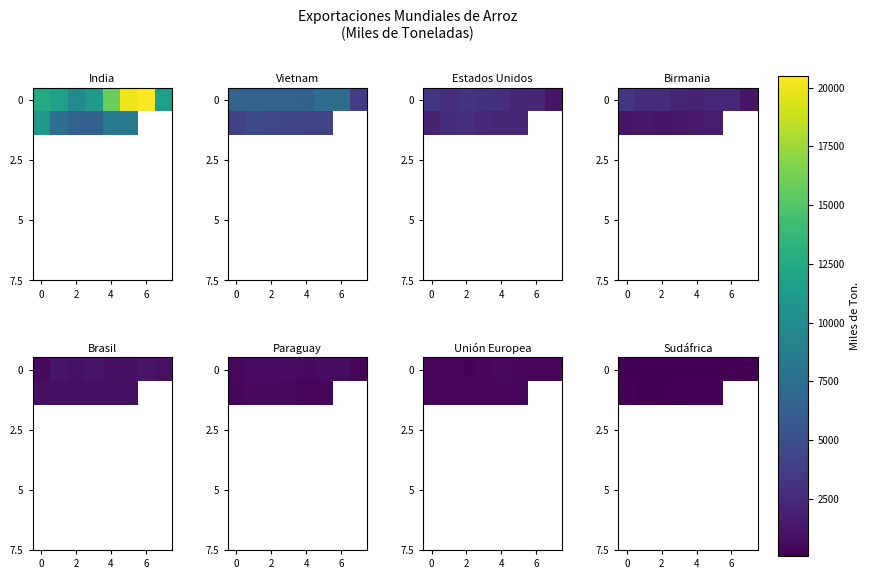

What is the difference between the highest and lowest values at 4?

51.0